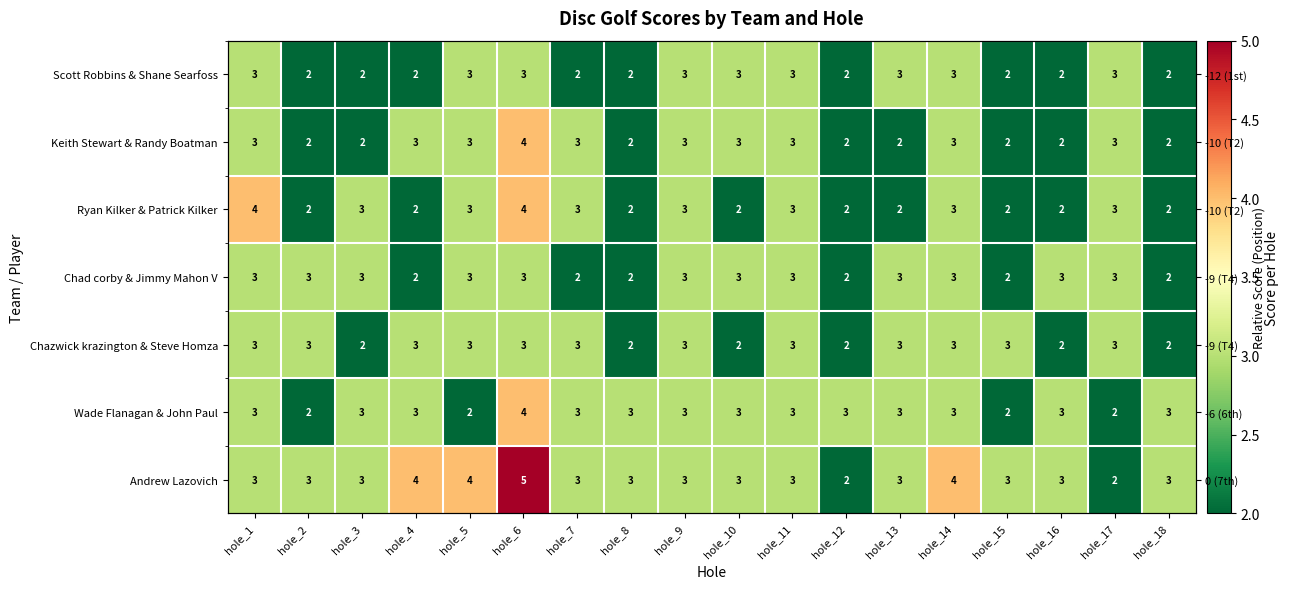

What is the total value across all series at hole_6?

26